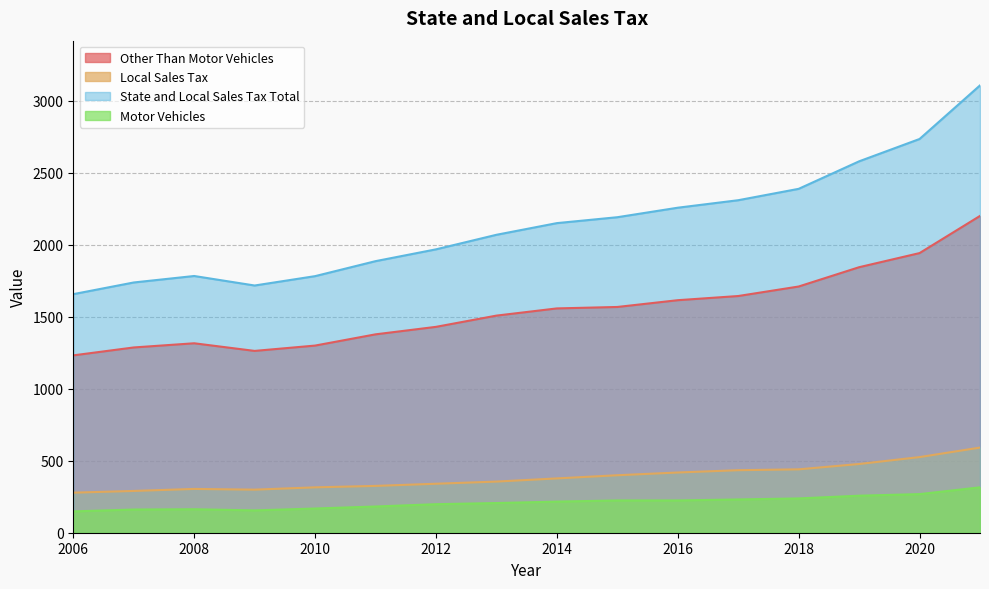

Which series has the largest total across all categories?

State and Local Sales Tax Total